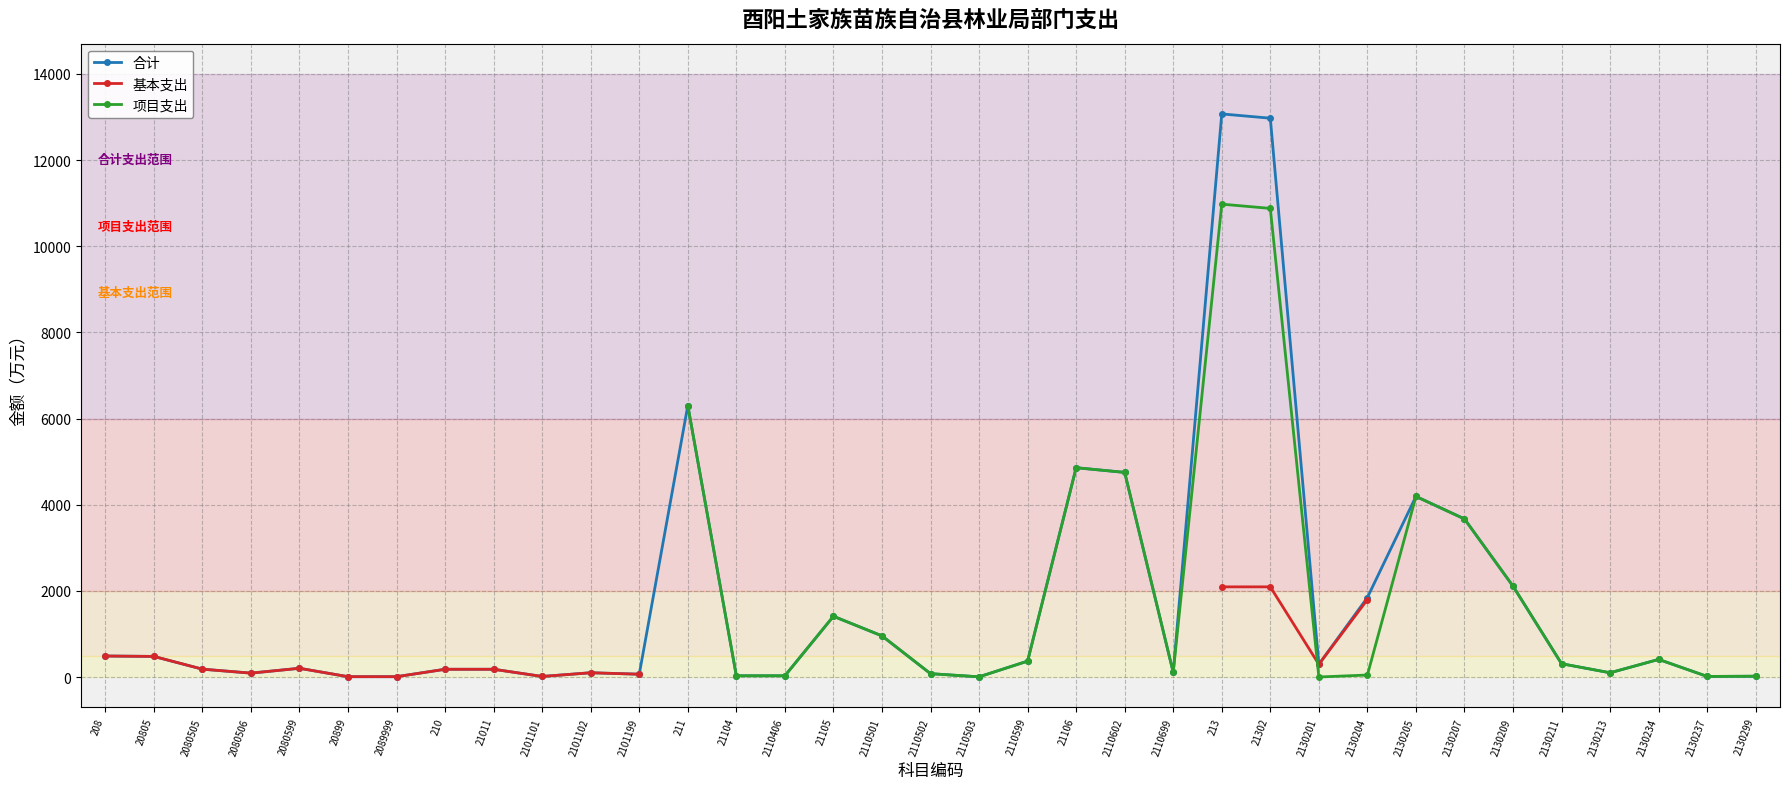

How many lines are shown in the chart?

3